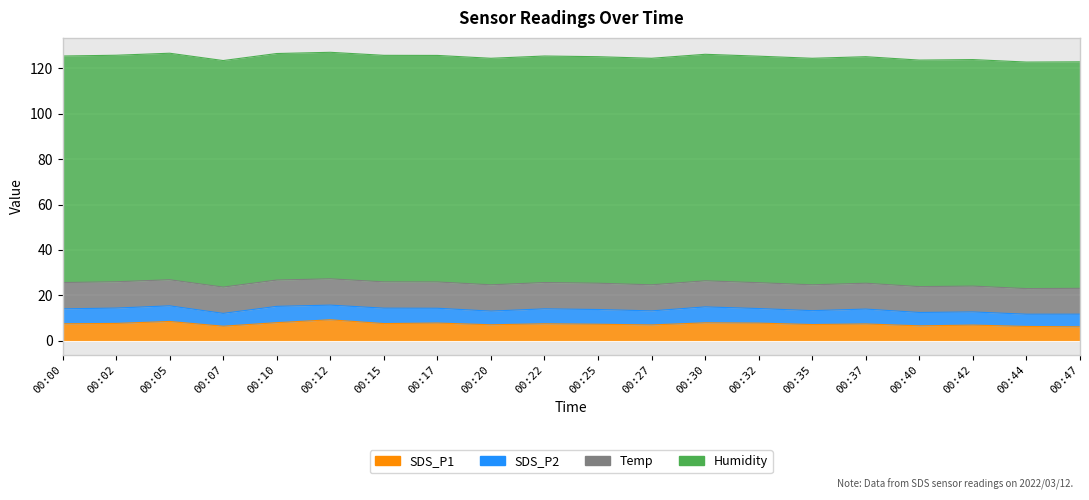

At how many categories does at least one series exceed 9?

20